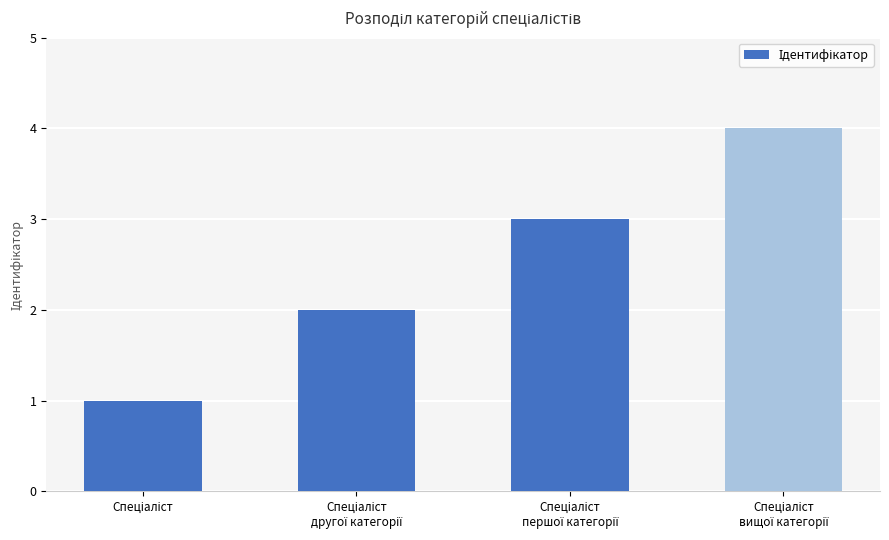

What is the difference between the maximum and minimum values?

3